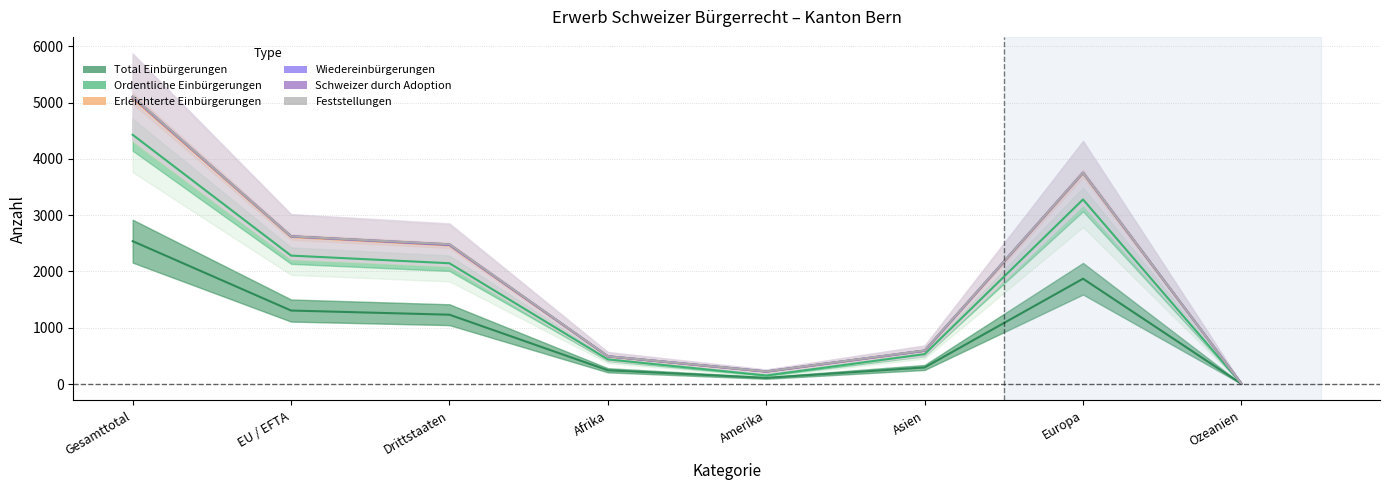

At which category is the sum across all series the highest?

Gesamttotal